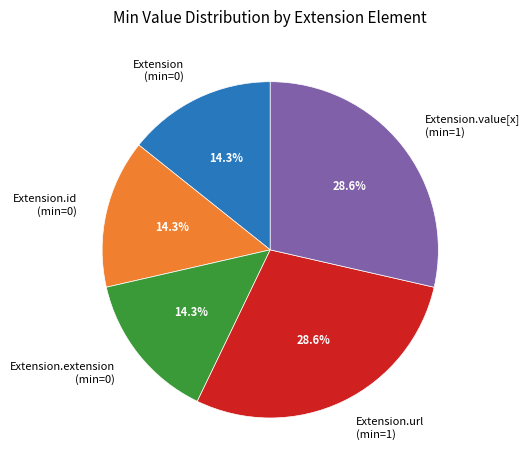

Does Extension.extension (min=0) represent more than half of the total?

No